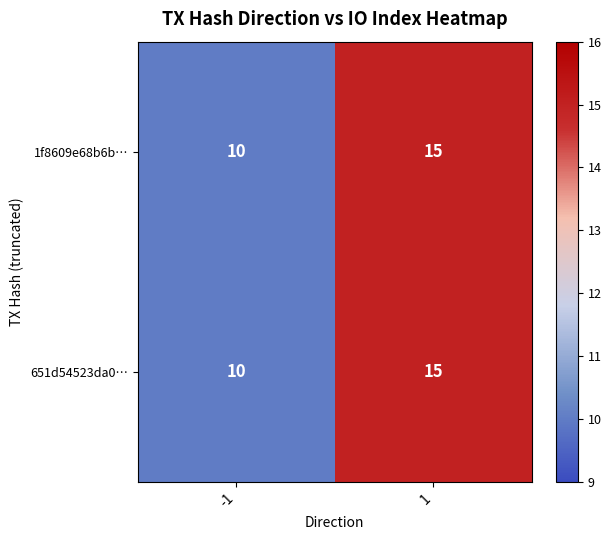

Reading right to left, what are all the values shown in this chart?

1f8609e68b6b…: 15	10
651d54523da0…: 15	10